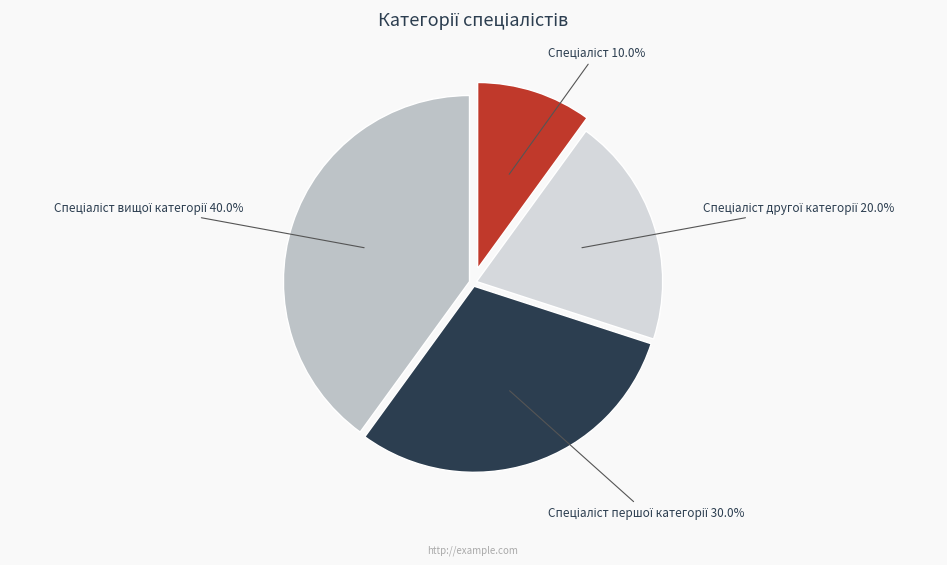

Is there a majority slice in this chart?

No